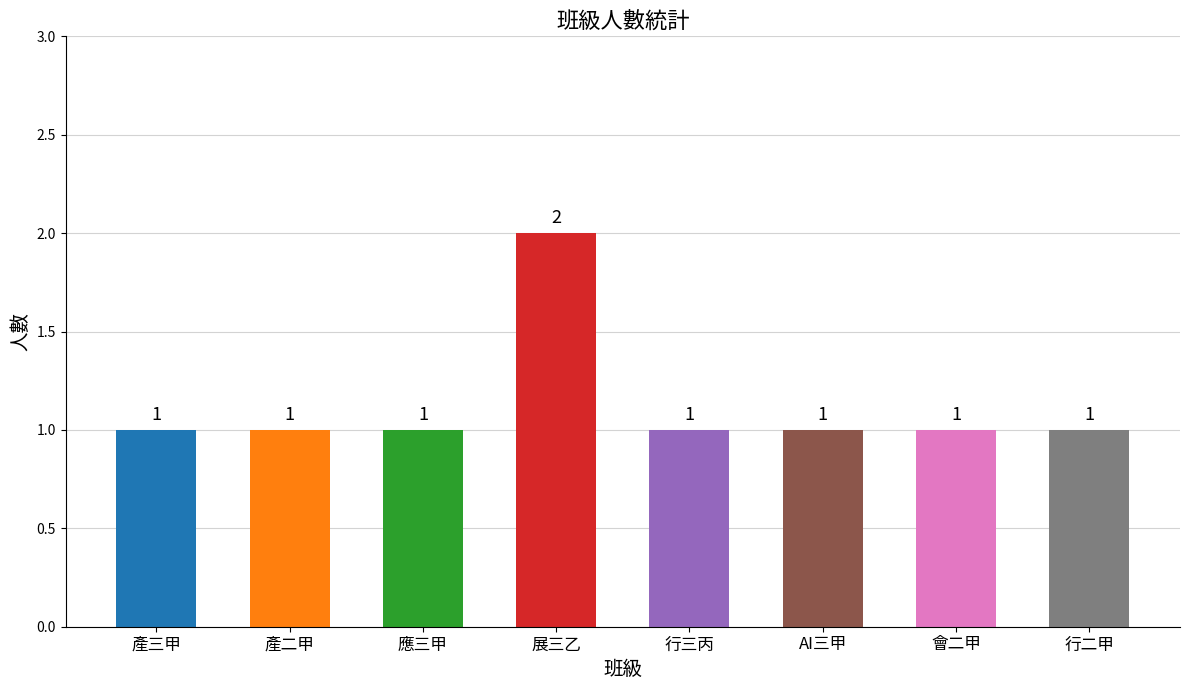

What is the average value?

1